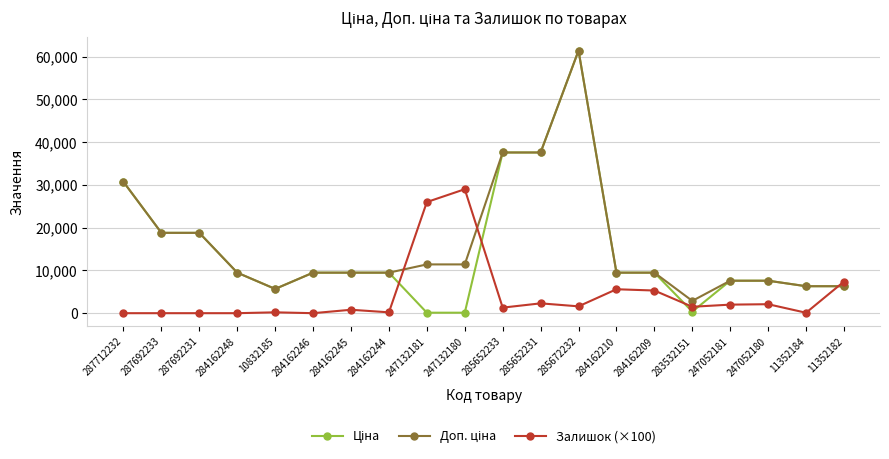

True or false: Залишок (×100) has more than 0 interior local peaks.

True